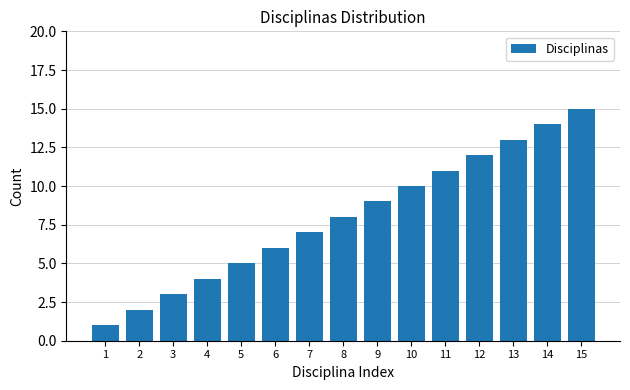

What is the change in value from 6 to 11?

+5